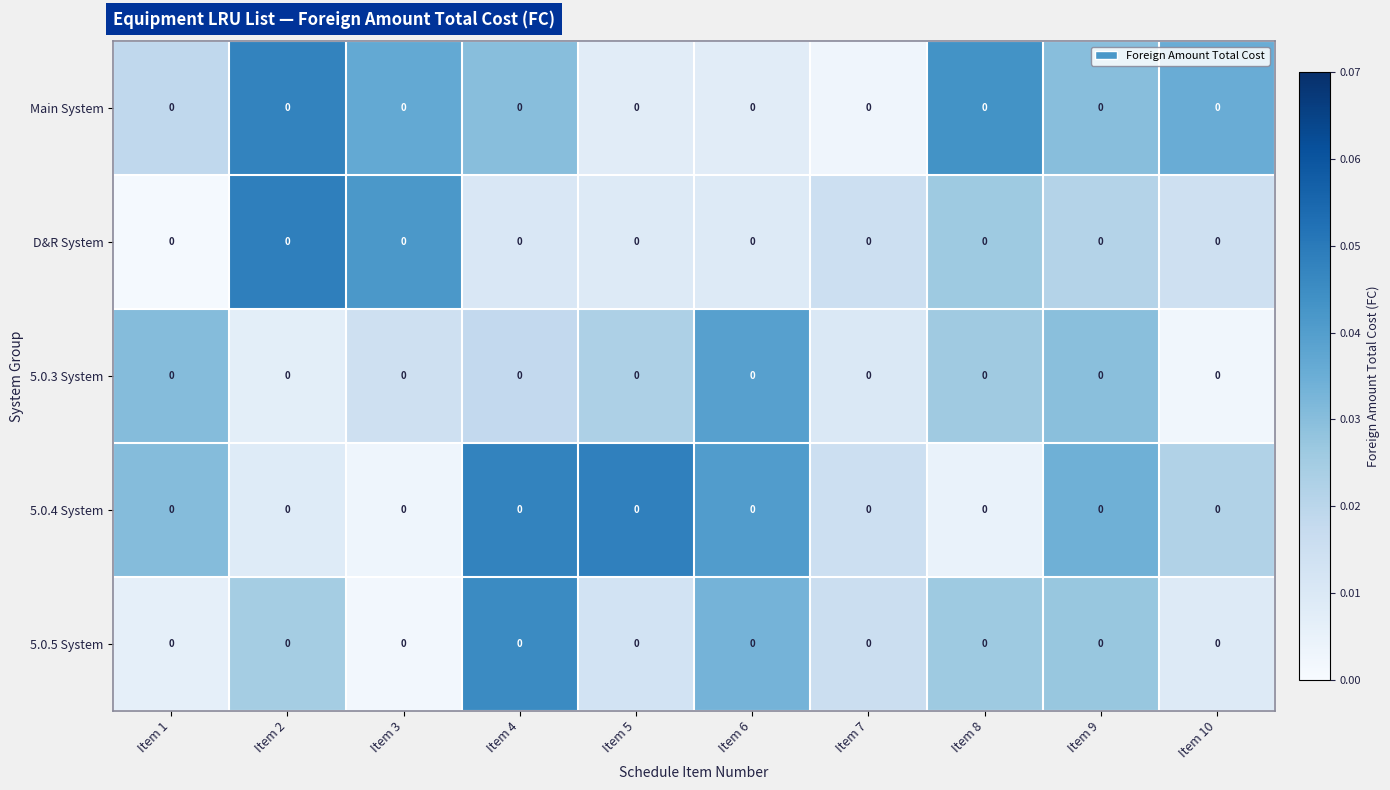

Is the value of 5.0.3 System at Item 3 greater than the value of 5.0.4 System at Item 8?

Yes